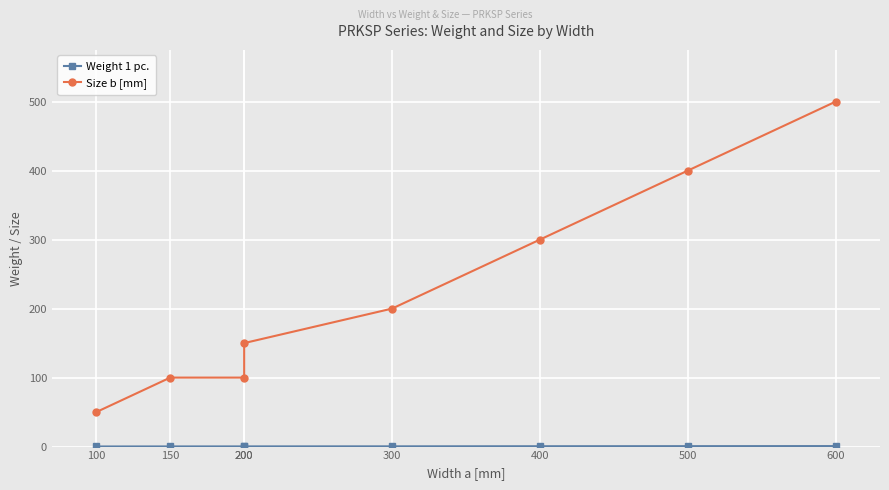

Is the value of Size b [mm] at 100 greater than the value of Weight 1 pc. at 500?

Yes